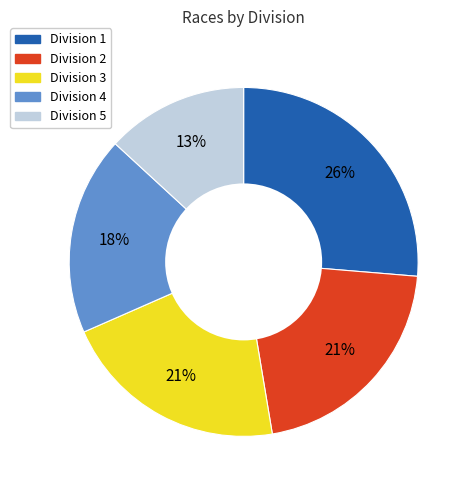

To the nearest percent, what is the difference between the largest and smallest slice percentages?

13%